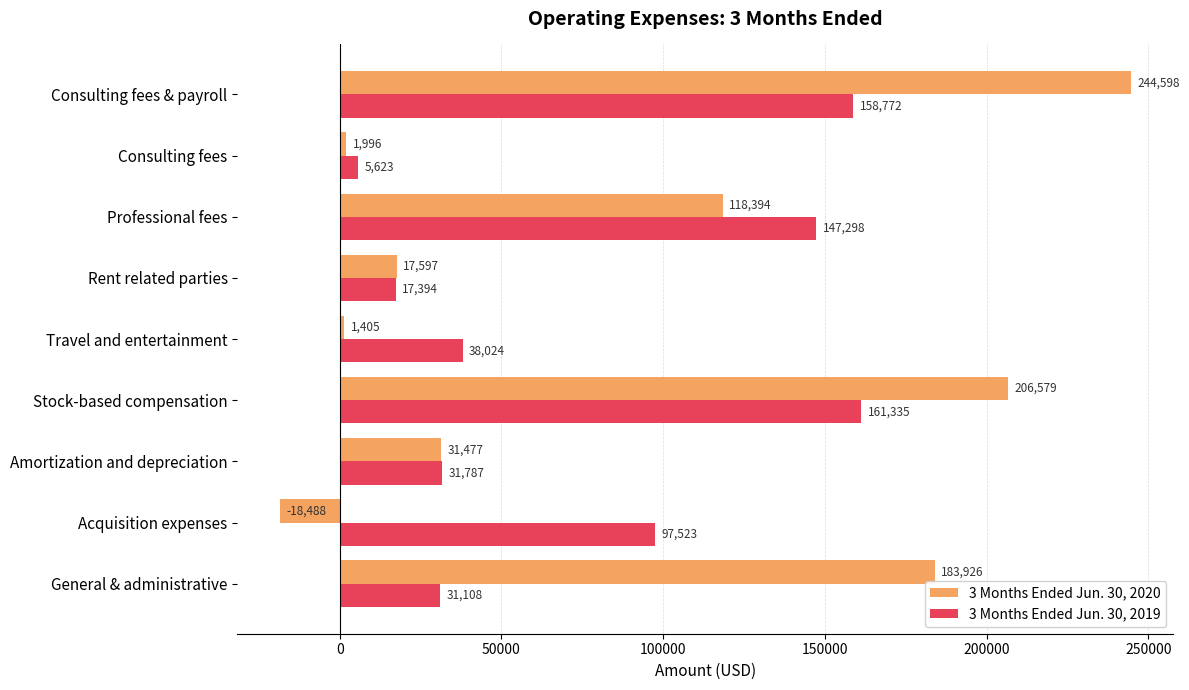

The value of 3 Months Ended Jun. 30, 2020 at Amortization and depreciation is 31477. True or false?

True